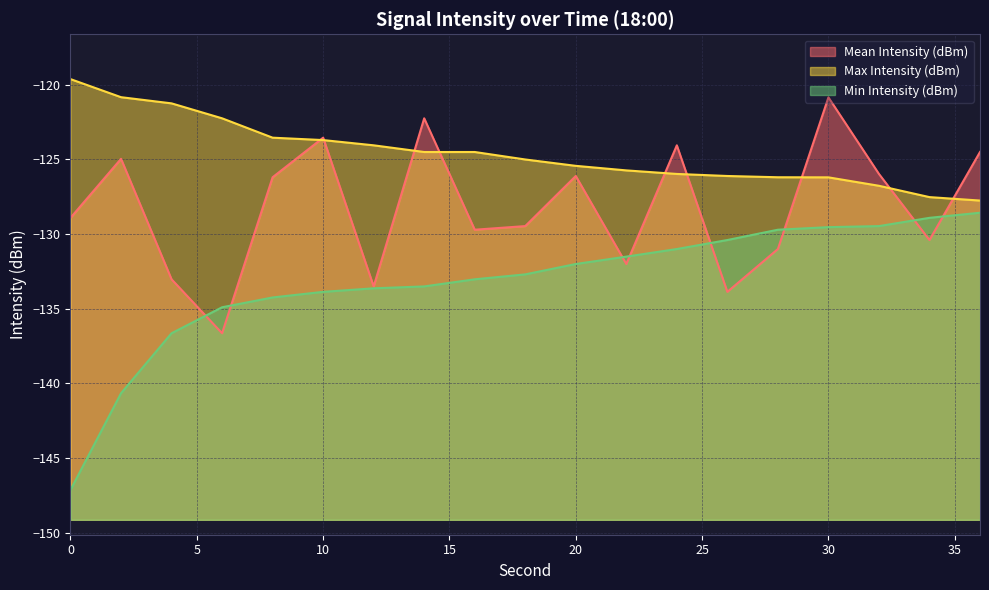

Which category has the lowest value in the Mean Intensity (dBm) series?

6